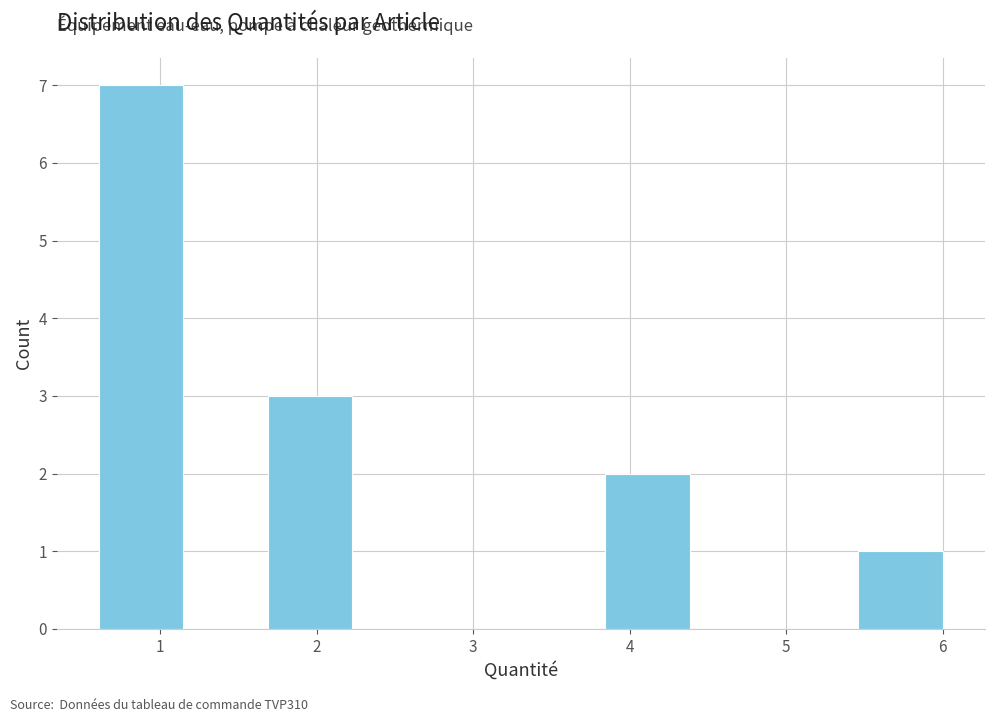

Reading left to right, list every bar in this chart as the range it spans on the x-axis followed by its height. Neither the bar edges nor the heights are printed on the chart, so give them approximately, as read against the axes.

0.6 to 1.1: 7
1.1 to 1.7: 0
1.7 to 2.2: 3
2.2 to 2.8: 0
2.8 to 3.3: 0
3.3 to 3.8: 0
3.8 to 4.4: 2
4.4 to 4.9: 0
4.9 to 5.5: 0
5.5 to 6.0: 1